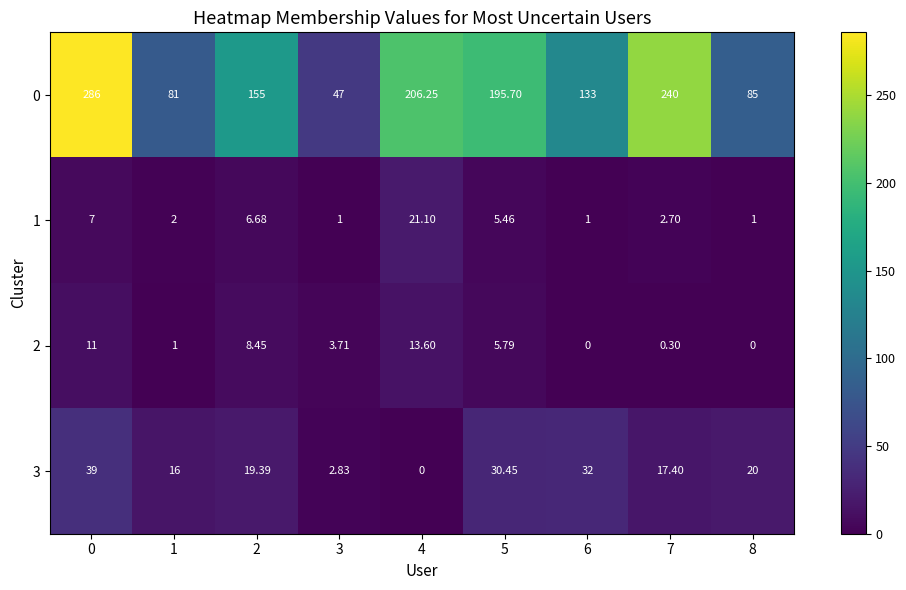

Is the value of 0 at 0 greater than the value of 1 at 8?

Yes